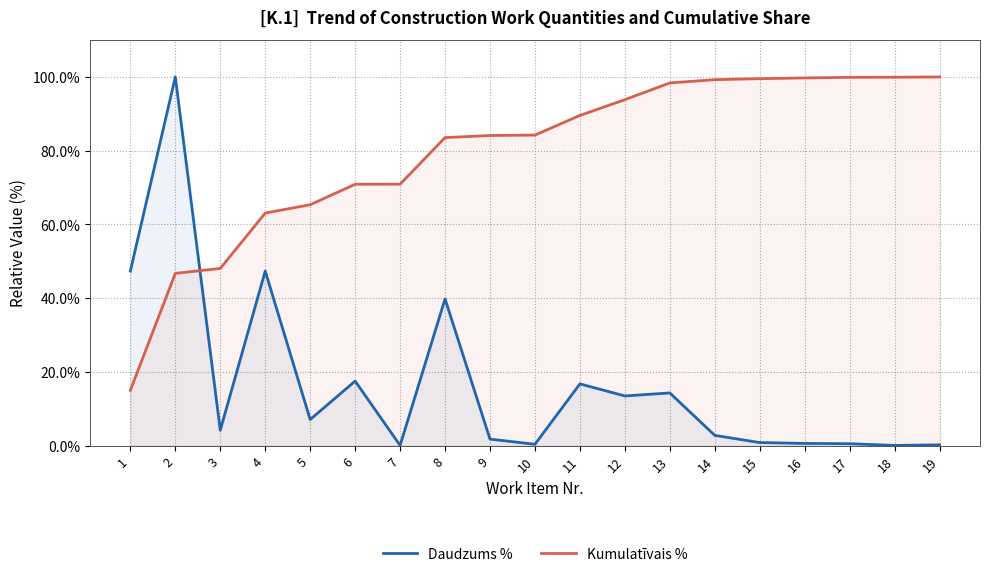

The Daudzums % series shows 0.9 at 17. True or false?

False